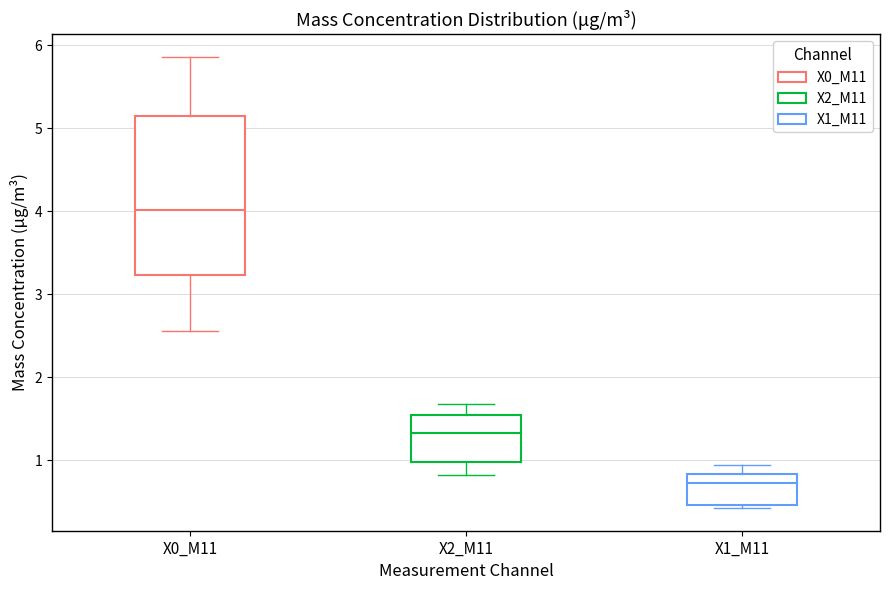

Reading left to right, read every box against the y-axis: the position of its median line, the range the box covers, and the ends of its whiskers. The values are not printed on the chart, so give them approximately, as read against the axis.

X0_M11: median 4.0, box 3.2 to 5.2, whiskers 2.6 to 5.9
X2_M11: median 1.3, box 1.0 to 1.5, whiskers 0.8 to 1.7
X1_M11: median 0.7, box 0.5 to 0.8, whiskers 0.4 to 0.9